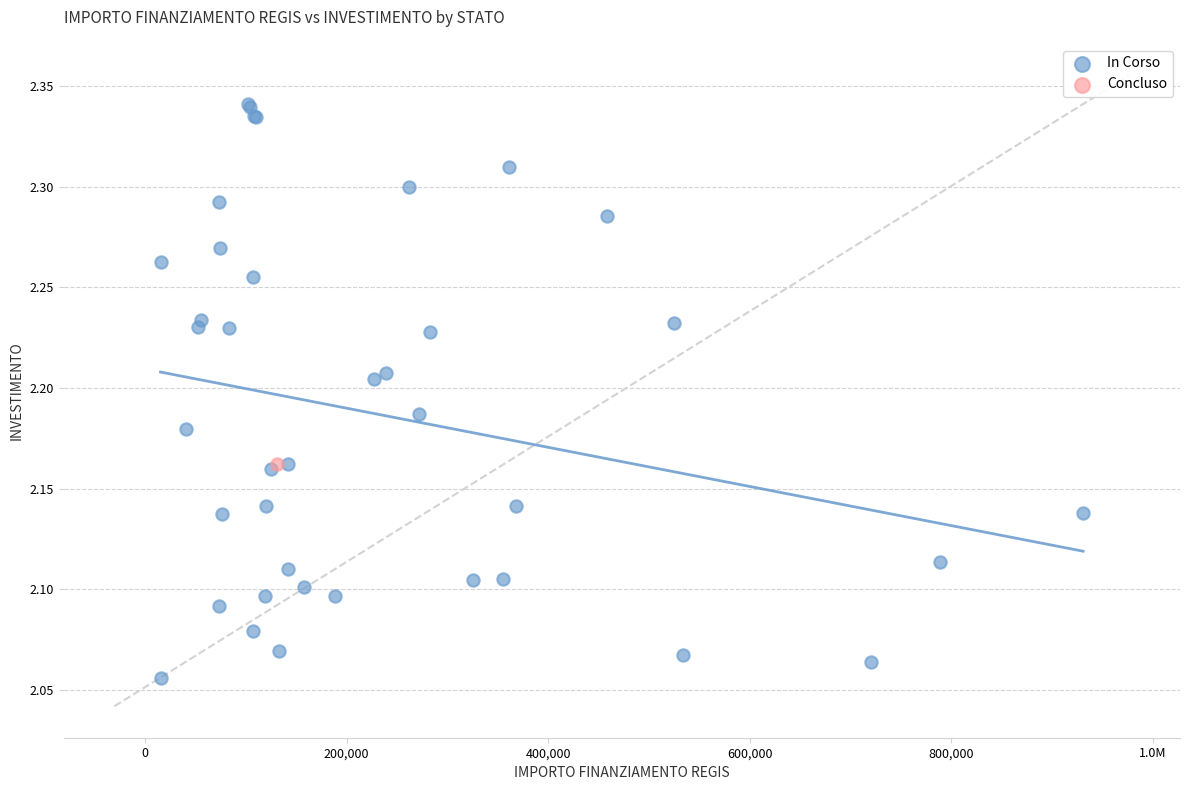

What are all the series names shown in the legend?

In Corso, Concluso